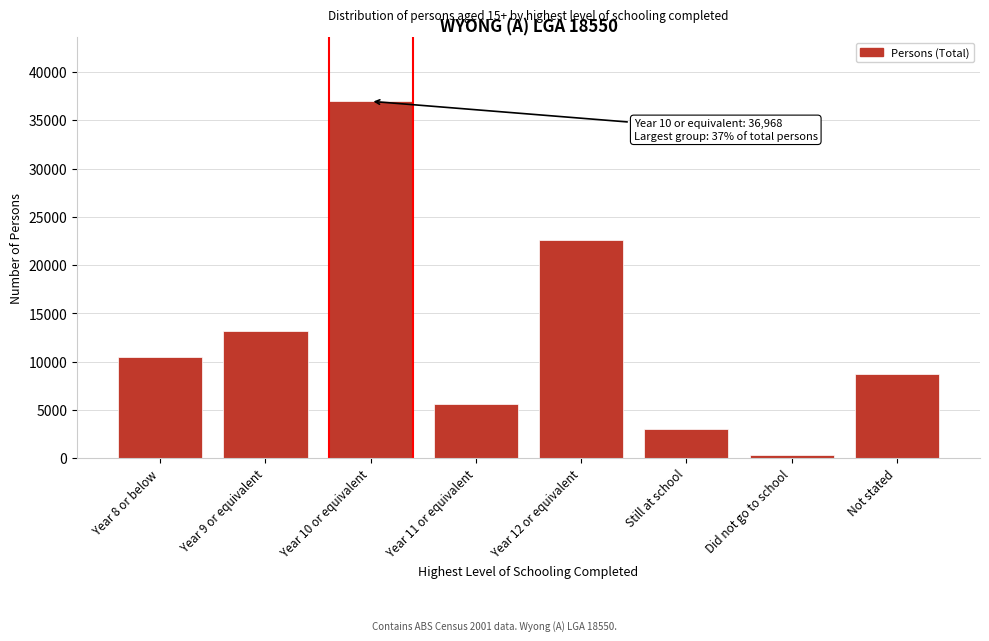

Reading left to right, extract all data points from this chart.

10515	13152	36968	5586	22620	3050	338	8708